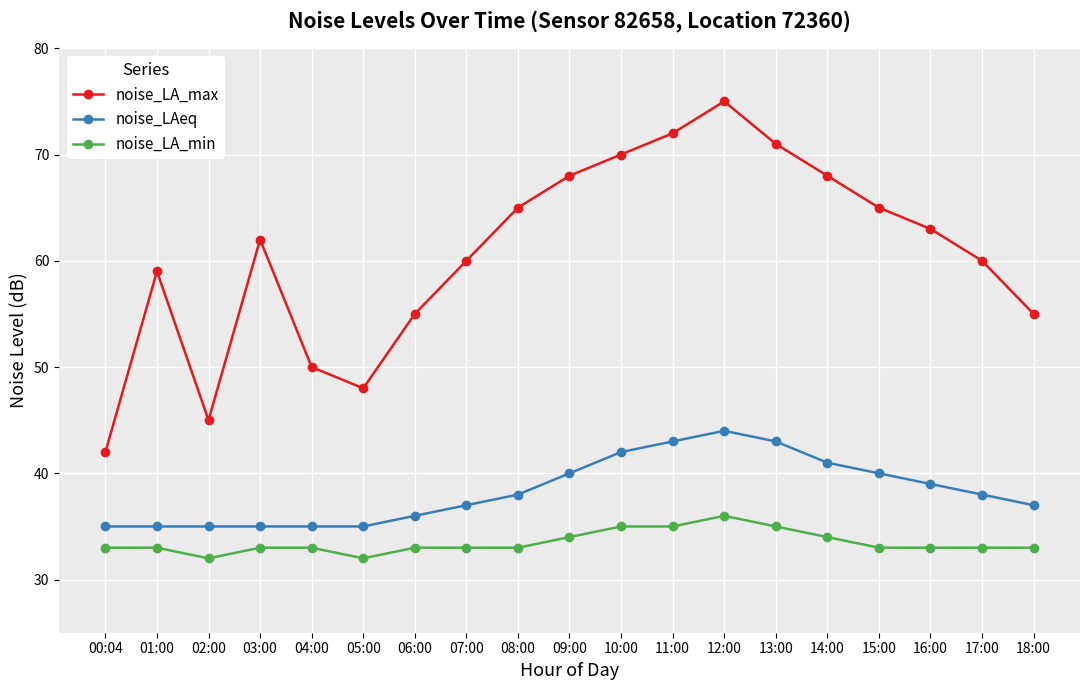

Is the value of noise_LAeq at 17:00 greater than the value of noise_LA_min at 18:00?

Yes